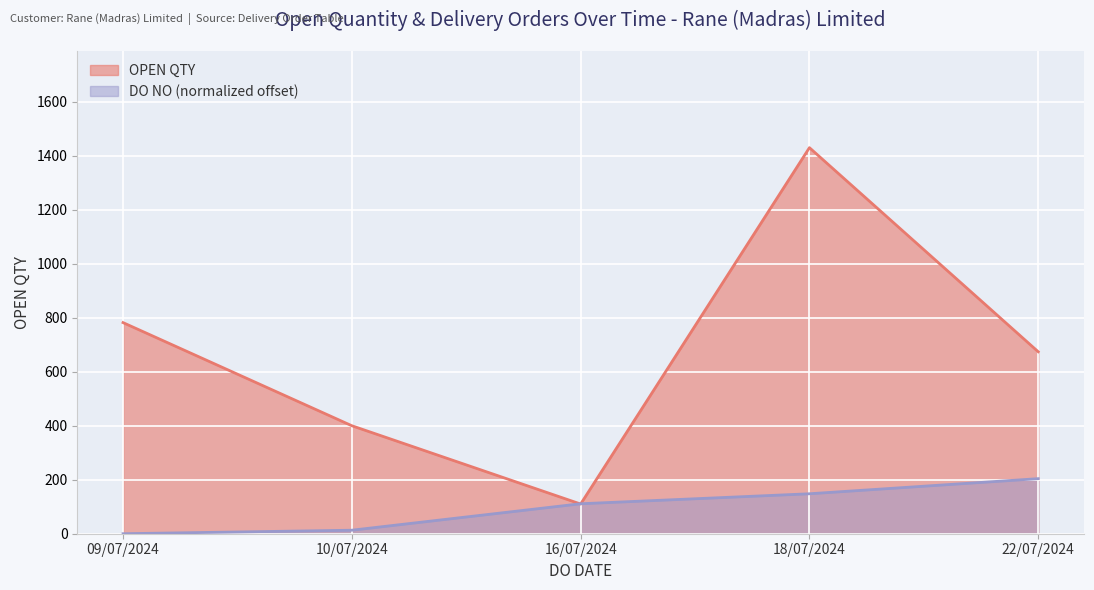

What are all the series names shown in the legend?

OPEN QTY, DO NO (normalized offset)